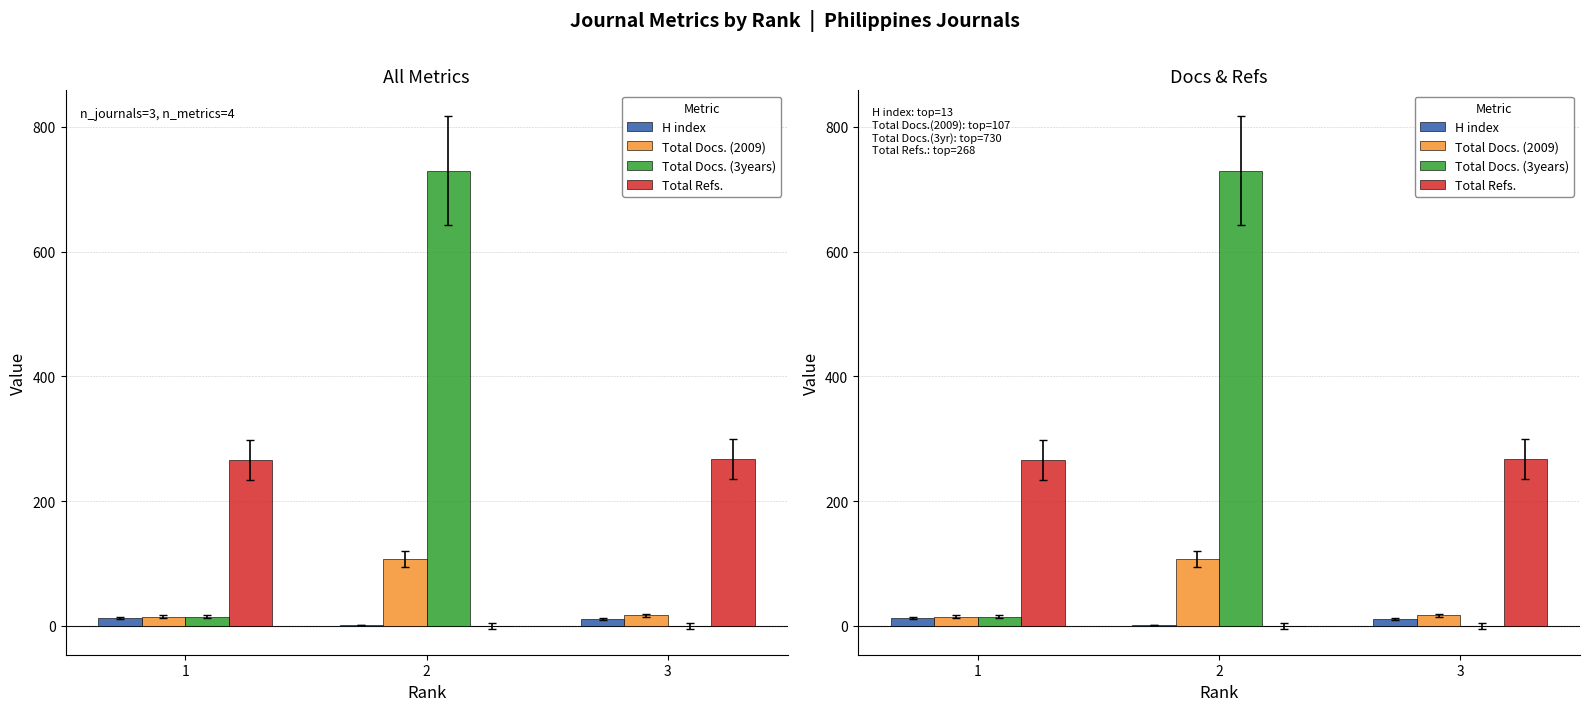

What is the average value of the Total Docs. (3years) series?

248